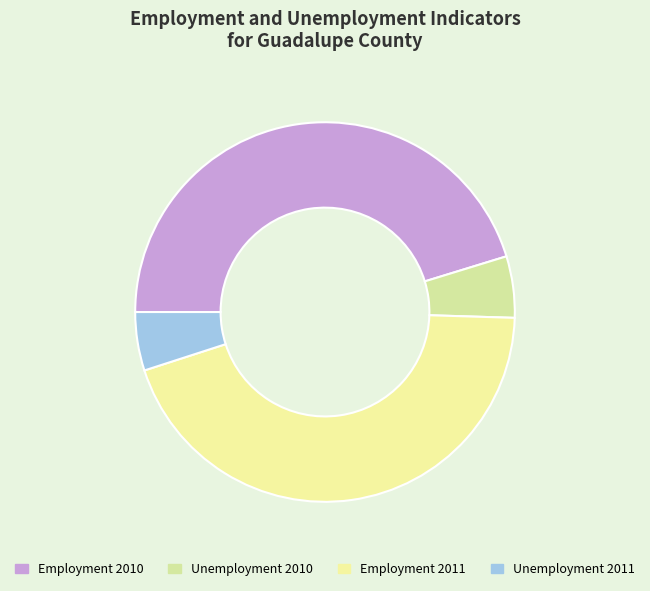

How many slices are in this pie chart?

4